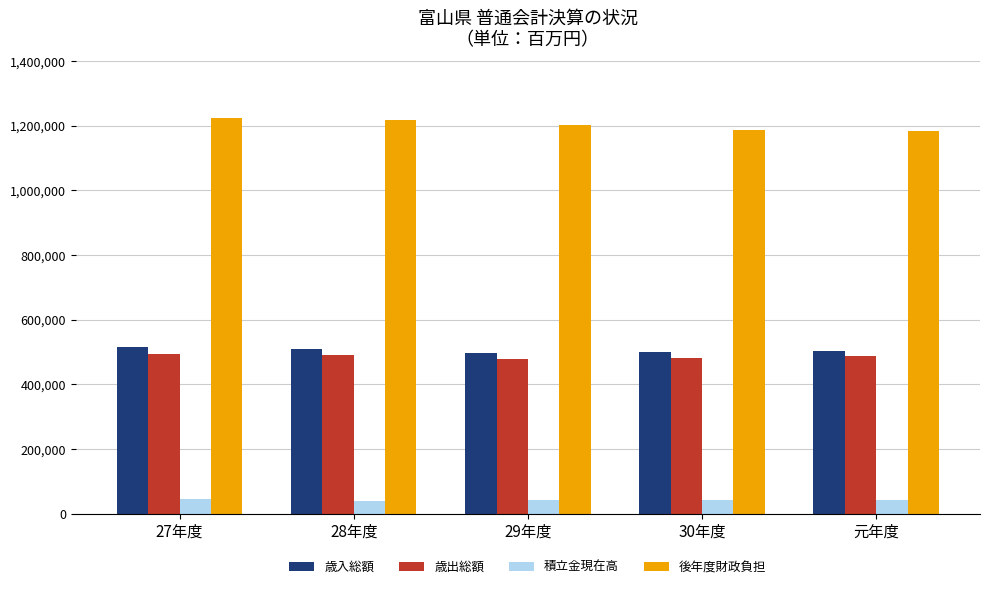

Are the bars grouped side by side (vs. stacked)?

Yes